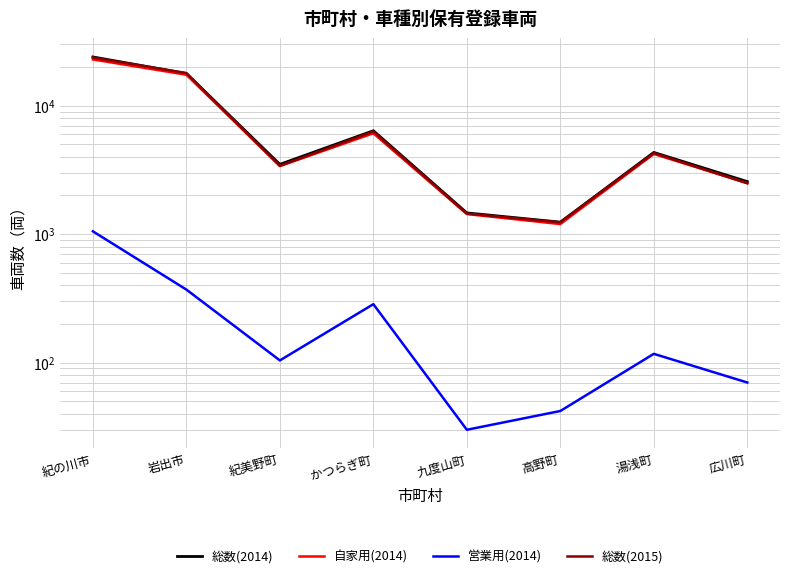

Which series has the largest range (max minus min)?

総数(2014)